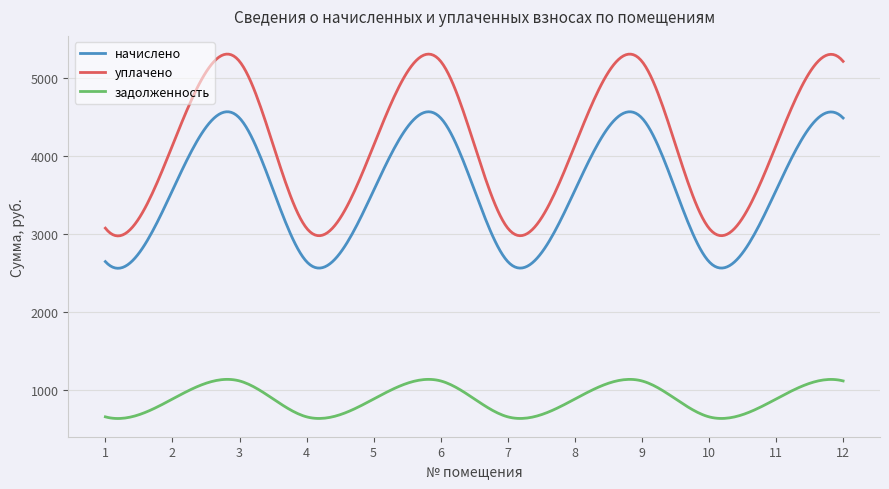

What is the difference between the maximum and minimum values in the задолженность series?

500.9